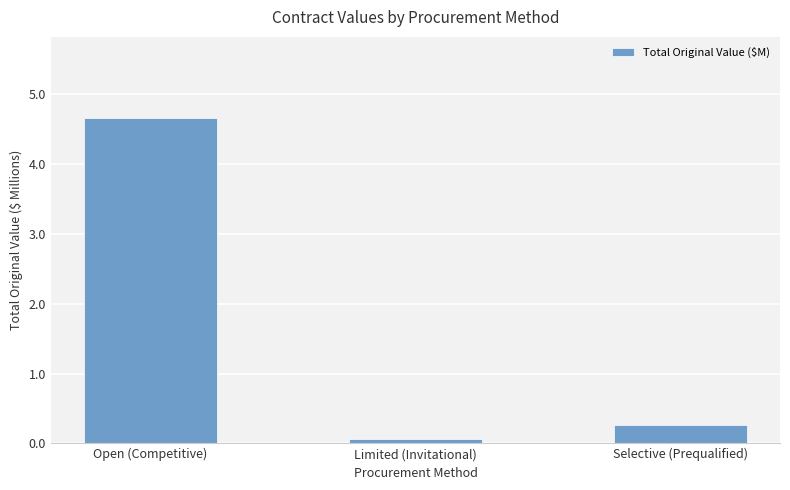

What is the change in value from Open (Competitive) to Limited (Invitational)?

-4.6